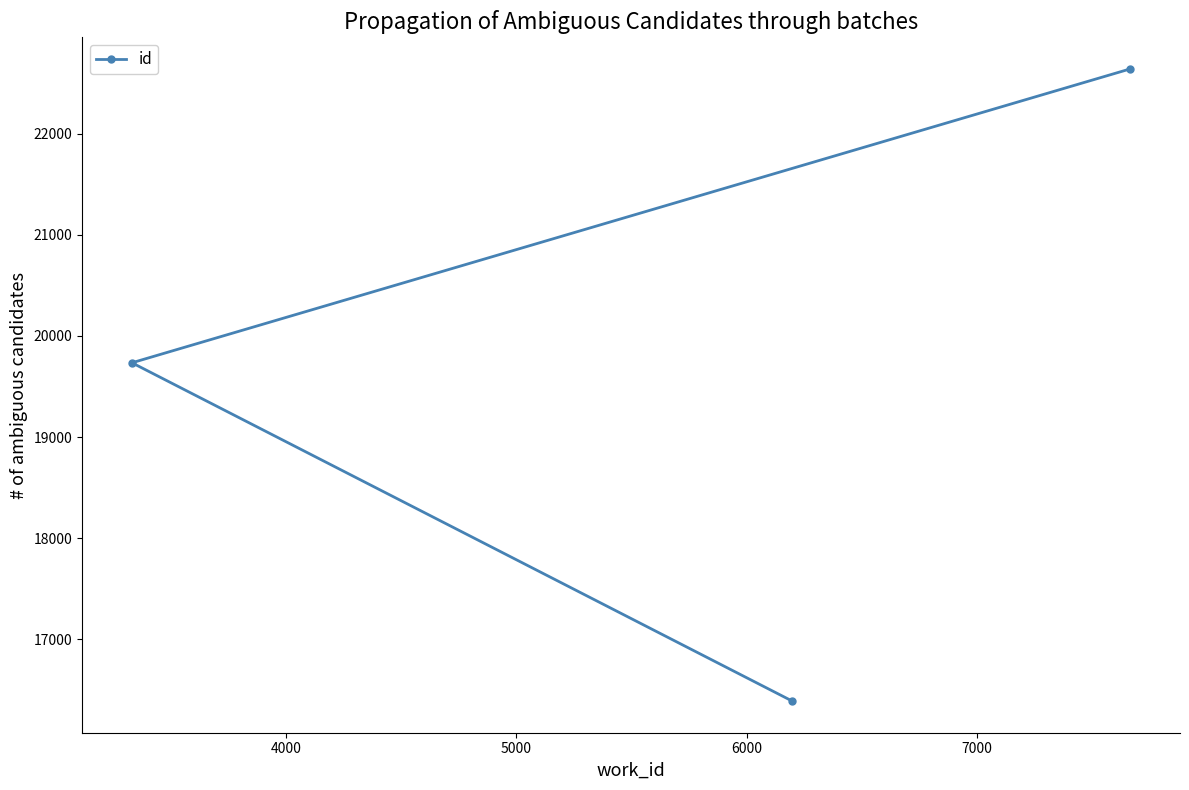

What is the difference between the maximum and minimum values?

6252